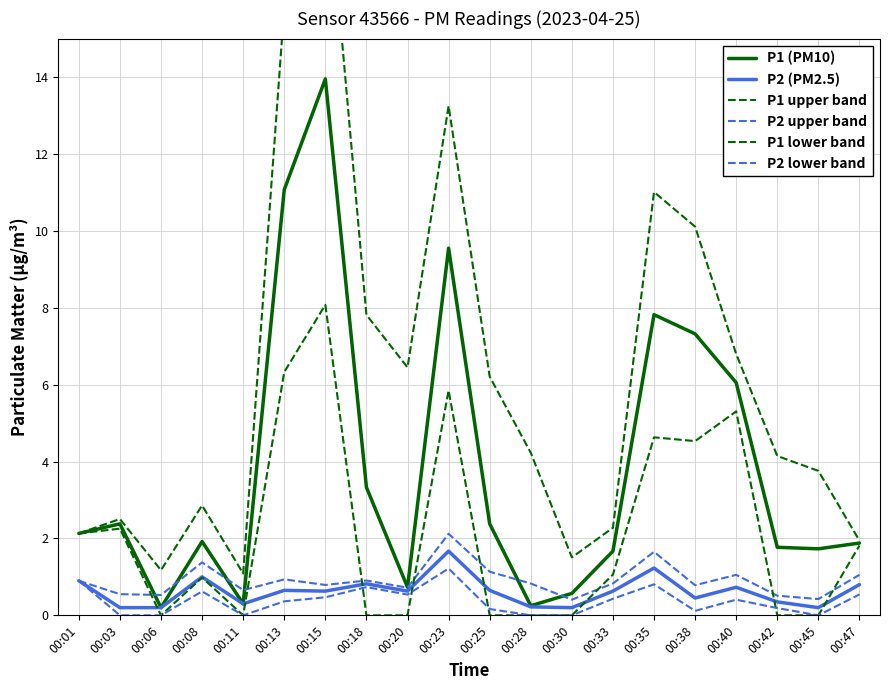

True or false: P1 (PM10) and P2 upper band intersect in this chart.

True